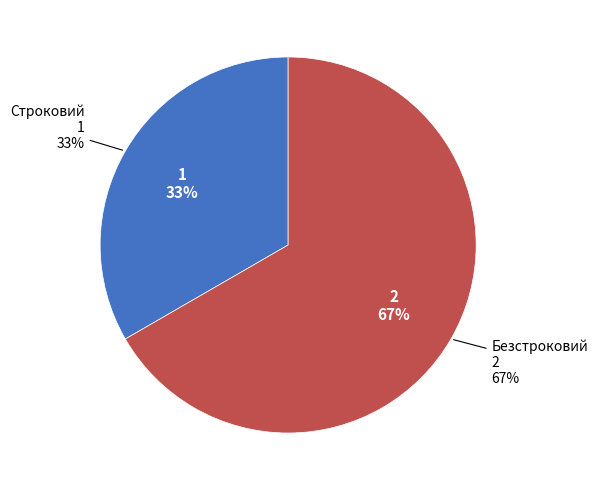

Rank the categories by value from highest to lowest.

Безстроковий, Строковий